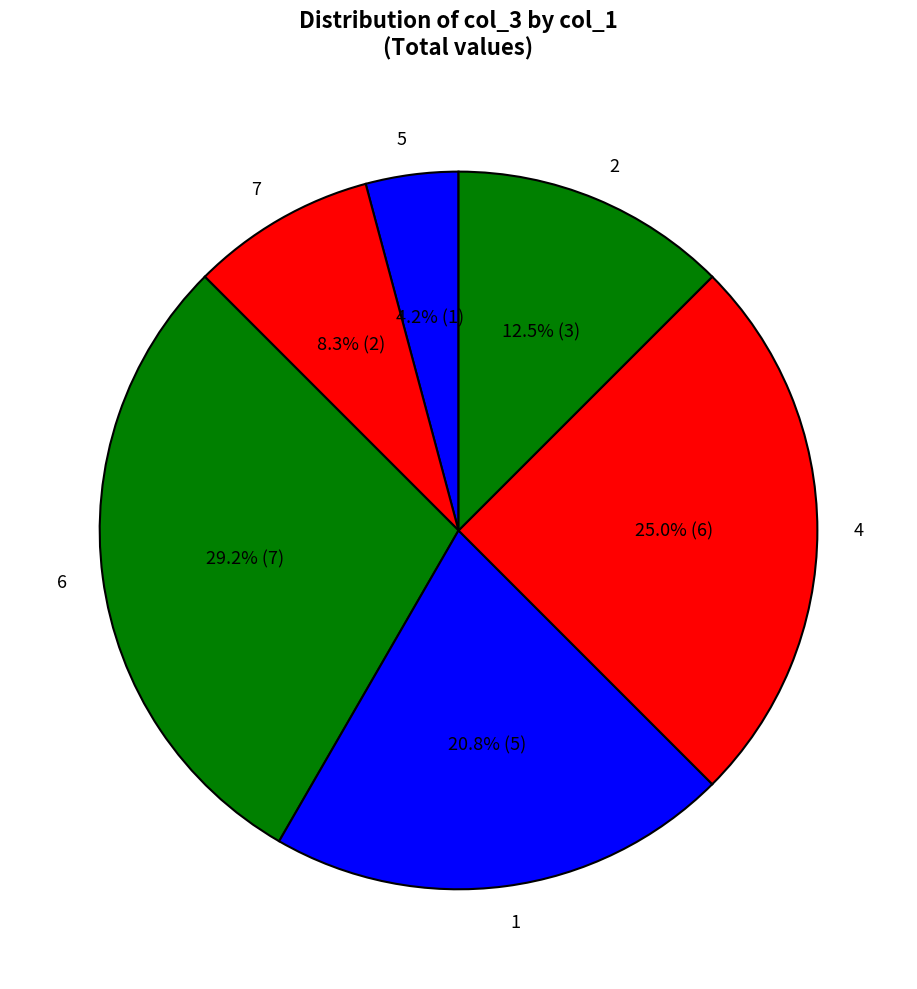

What is the smallest slice in the pie chart?

5